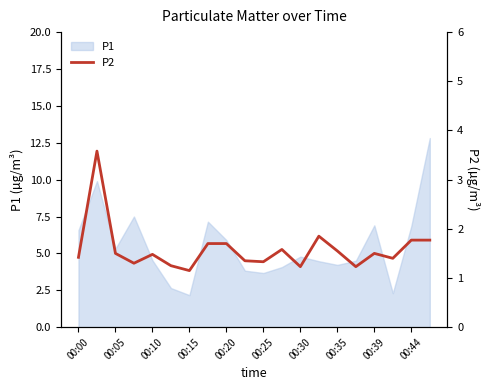

What is the smallest value displayed?

1.1